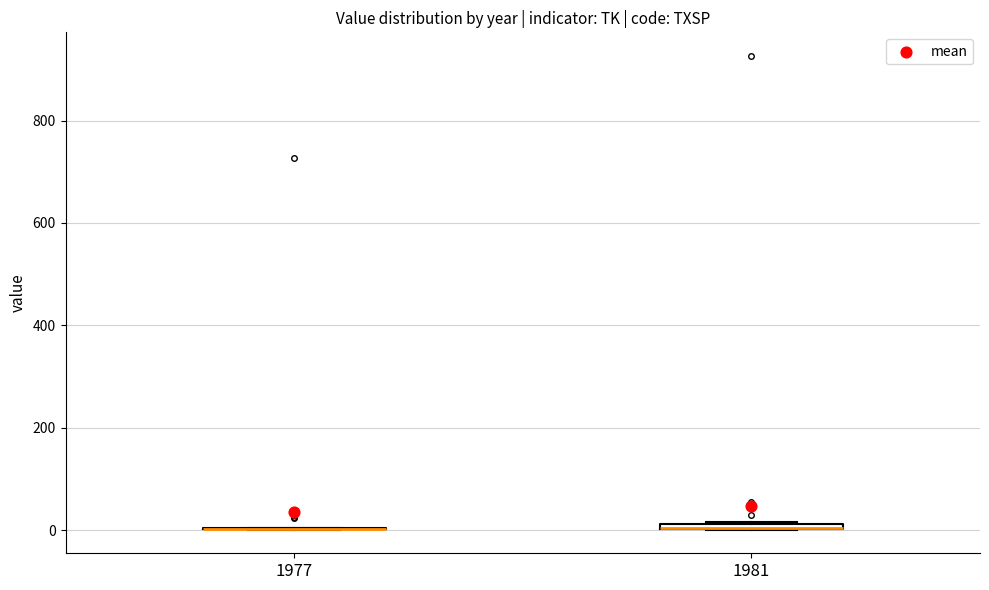

Where is the lower edge of the box at x = 1981 on the y-axis? The values are not printed on the chart, so give them approximately, as read against the axis.

0